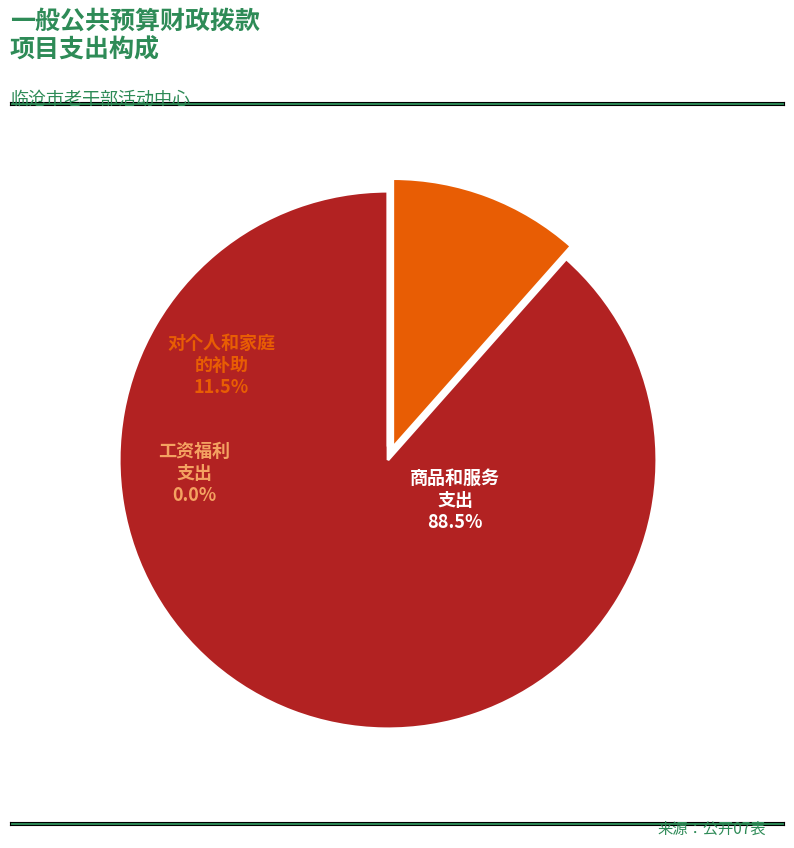

Rank the categories by value from highest to lowest.

商品和服务支出, 对个人和家庭的补助, 工资福利支出